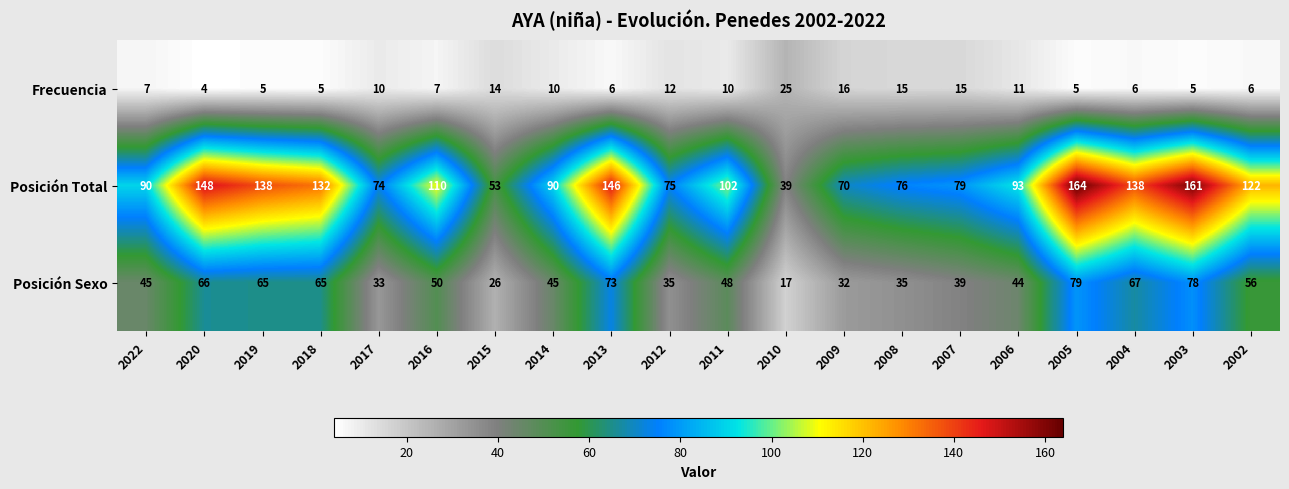

Which series changed the most between 2022 and 2005?

Posición Total